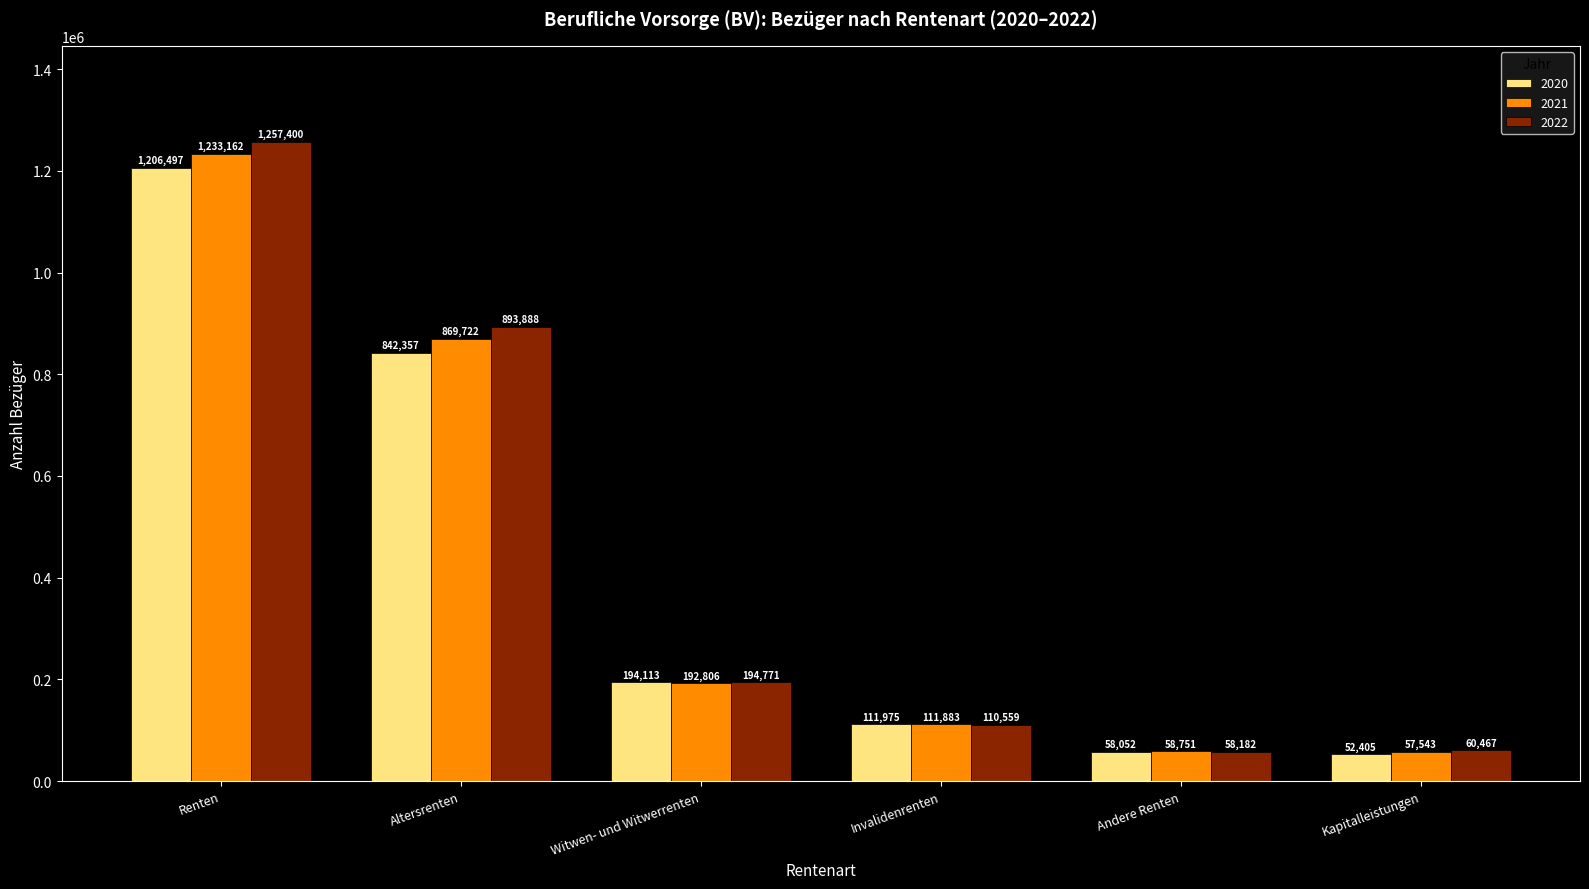

Count the number of categories in the chart.

6